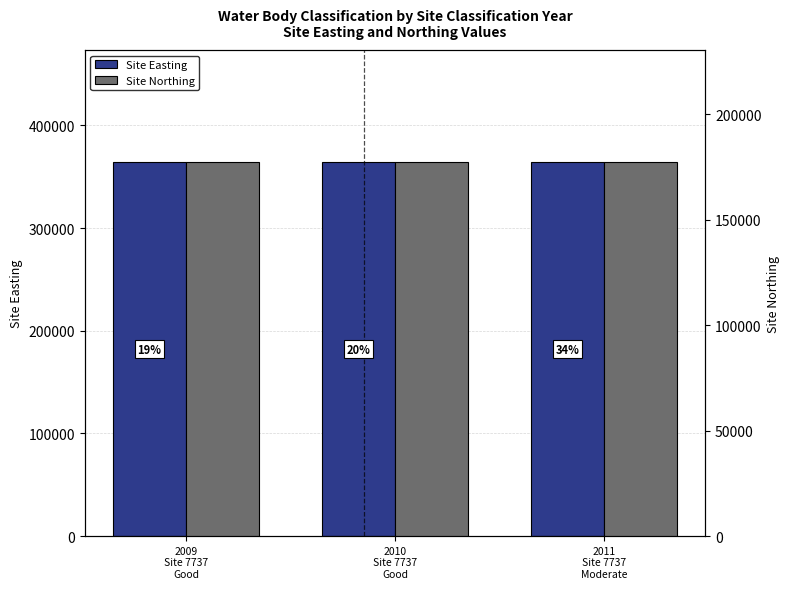

What is the average value of the Site Northing series?

177200